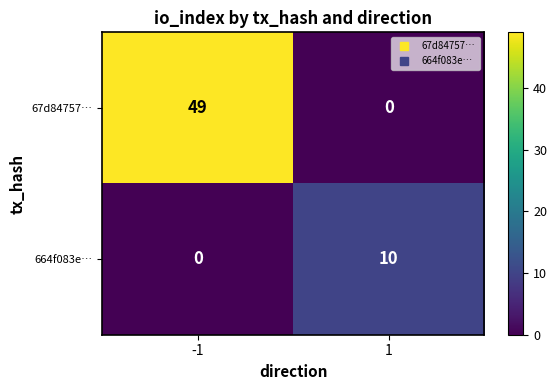

Reading left to right, extract all data points from this chart.

67d84757…: -1=49	1=0
664f083e…: -1=0	1=10